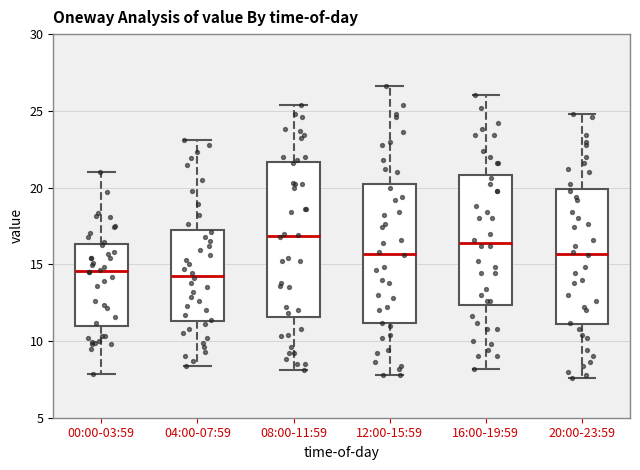

Reading left to right, read every box against the y-axis: the position of its median line, the range the box covers, and the ends of its whiskers. The values are not printed on the chart, so give them approximately, as read against the axis.

00:00-03:59: median 14.5, box 11.0 to 16.5, whiskers 8.0 to 21.0
04:00-07:59: median 14.5, box 11.5 to 17.0, whiskers 8.5 to 23.0
08:00-11:59: median 17.0, box 11.5 to 21.5, whiskers 8.0 to 25.5
12:00-15:59: median 15.5, box 11.0 to 20.5, whiskers 8.0 to 26.5
16:00-19:59: median 16.5, box 12.5 to 21.0, whiskers 8.0 to 26.0
20:00-23:59: median 15.5, box 11.0 to 20.0, whiskers 7.5 to 25.0